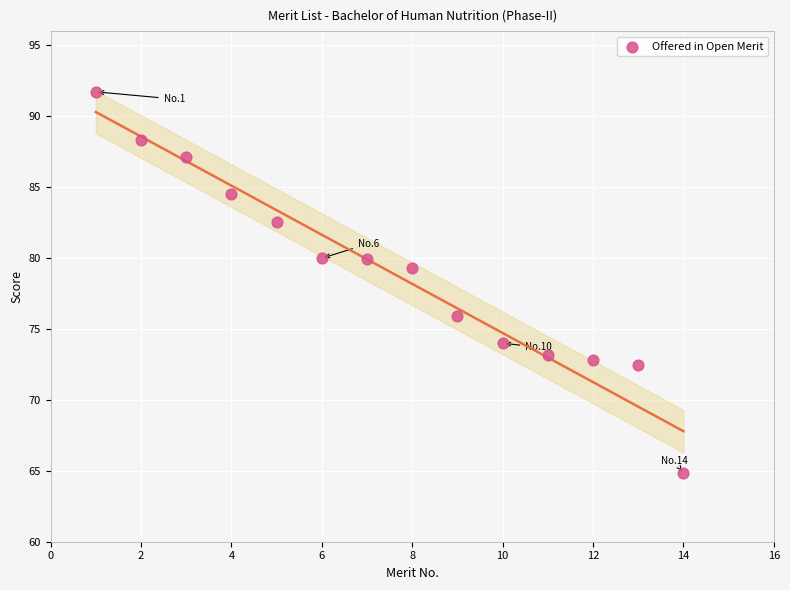

What is the range of Y values (max minus min)?

26.9